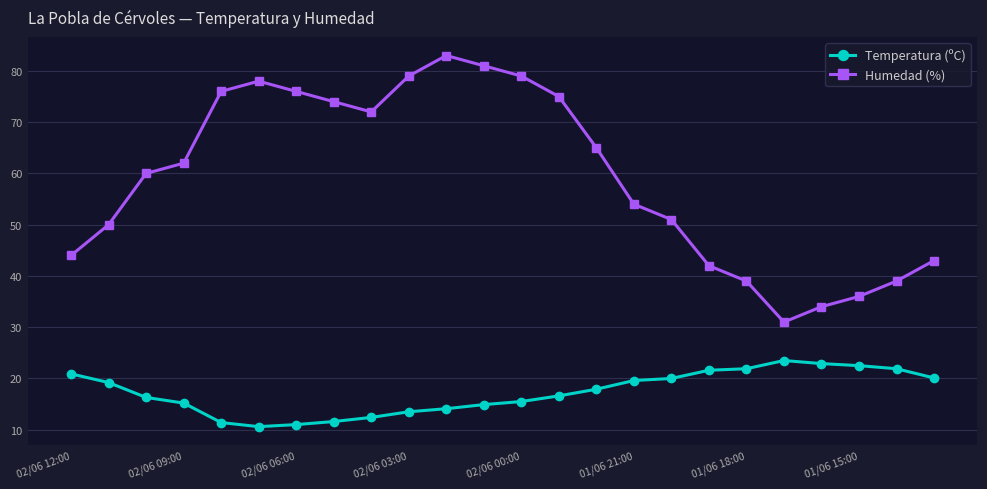

Which series has the largest total across all categories?

Humedad (%)